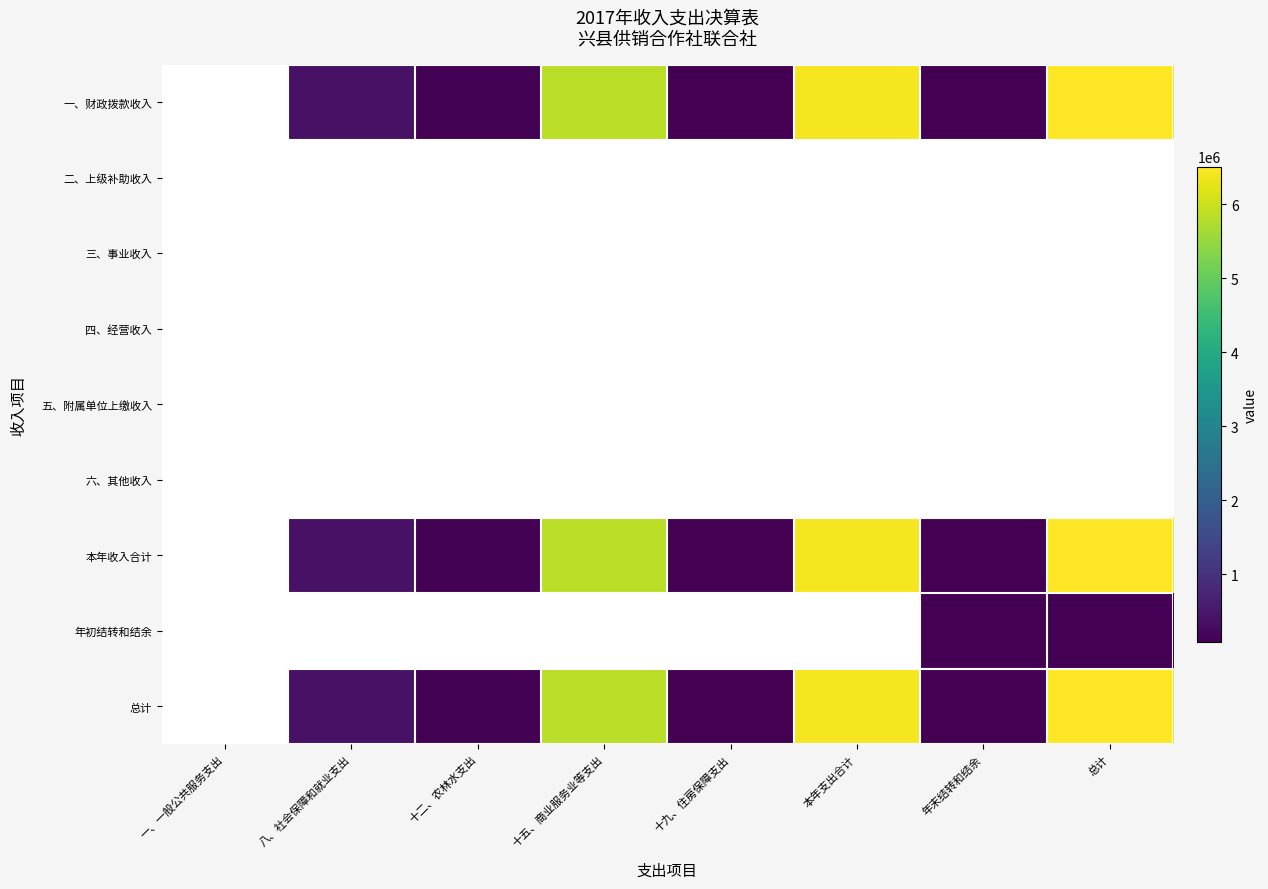

How many distinct data groups are displayed?

9